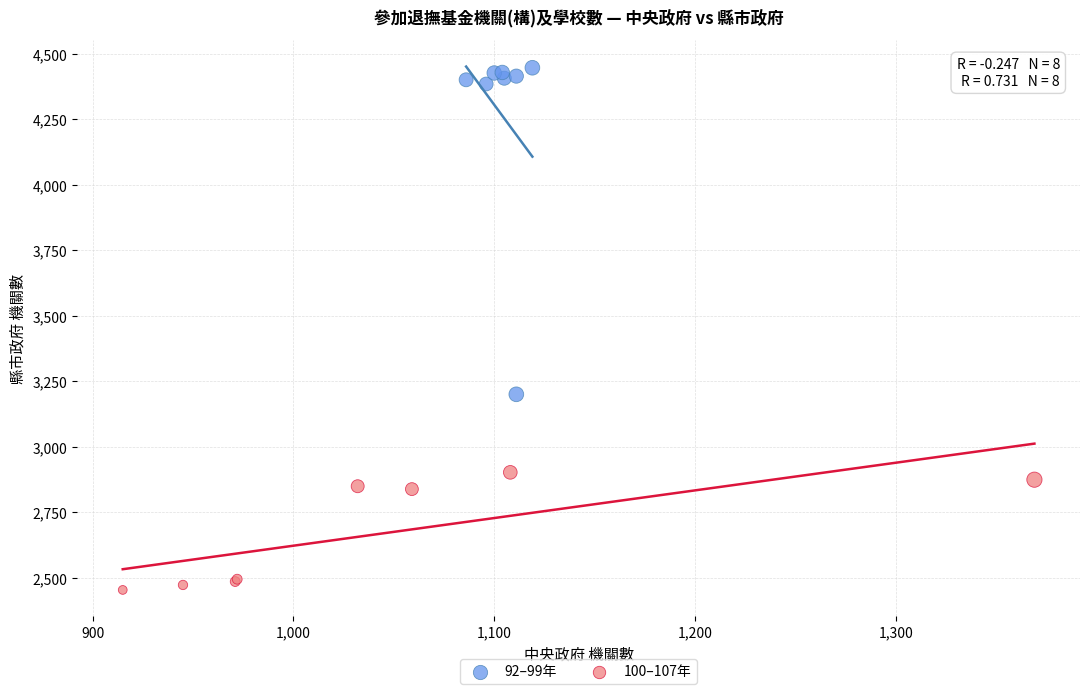

Which series has the largest Y range (max minus min)?

92–99年